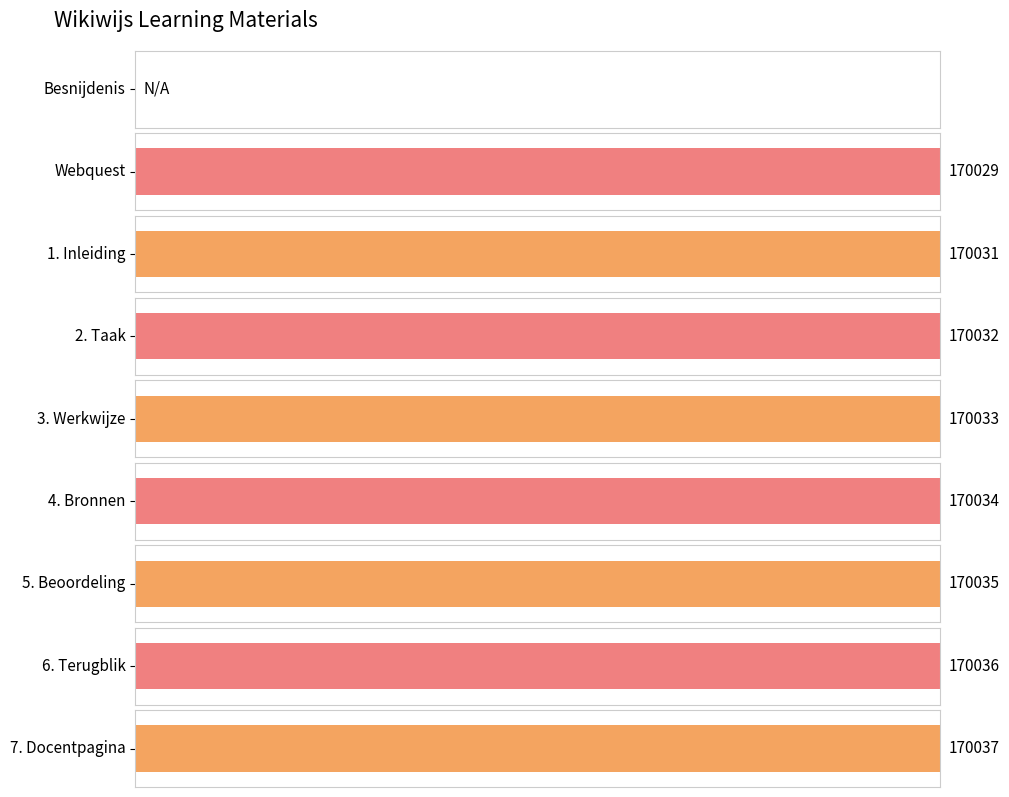

True or false: the data shows 52443 at 7. Docentpagina.

False